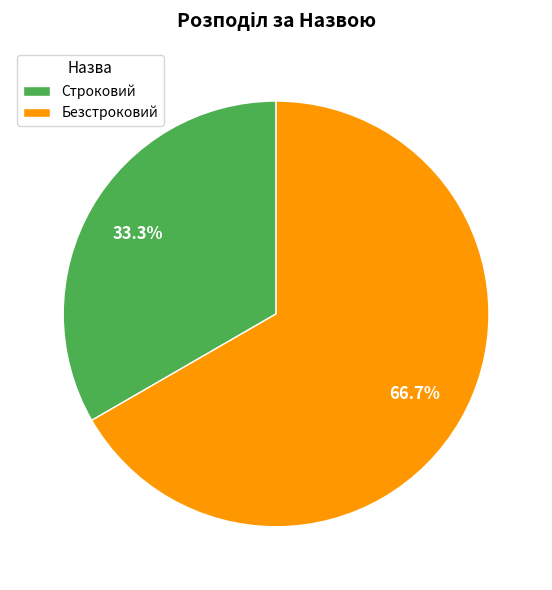

Combined, what portion of the pie is Безстроковий and Строковий?

100.0%